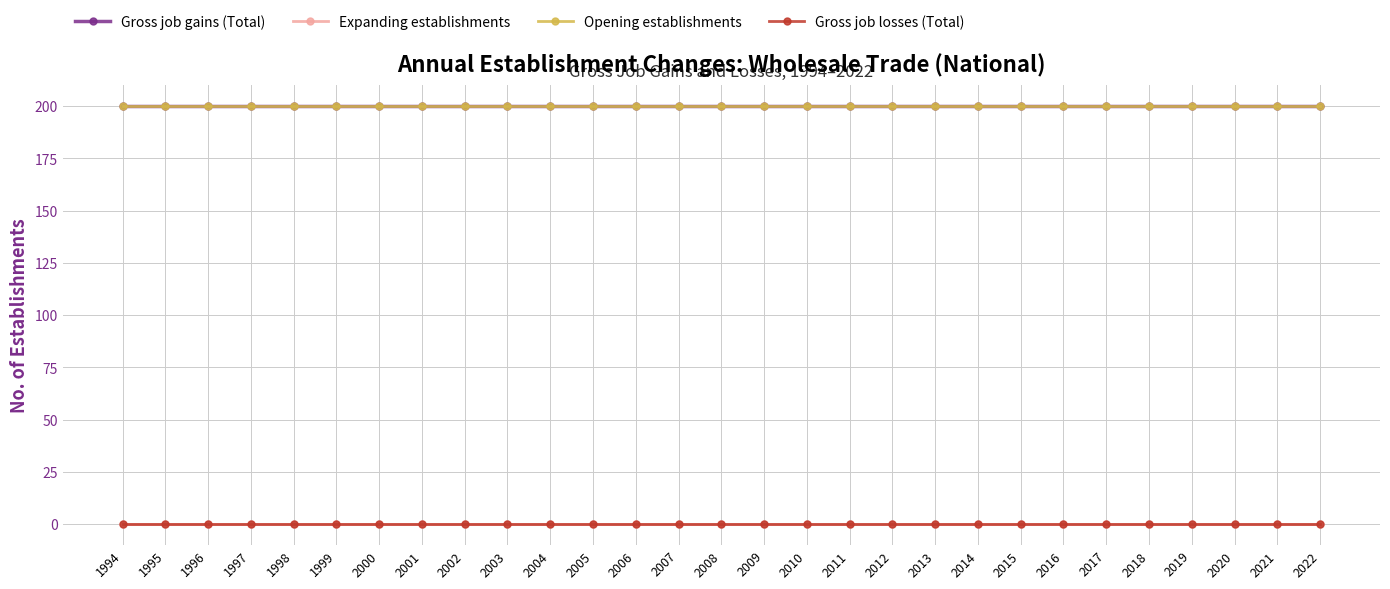

At how many categories does at least one series exceed 185?

29